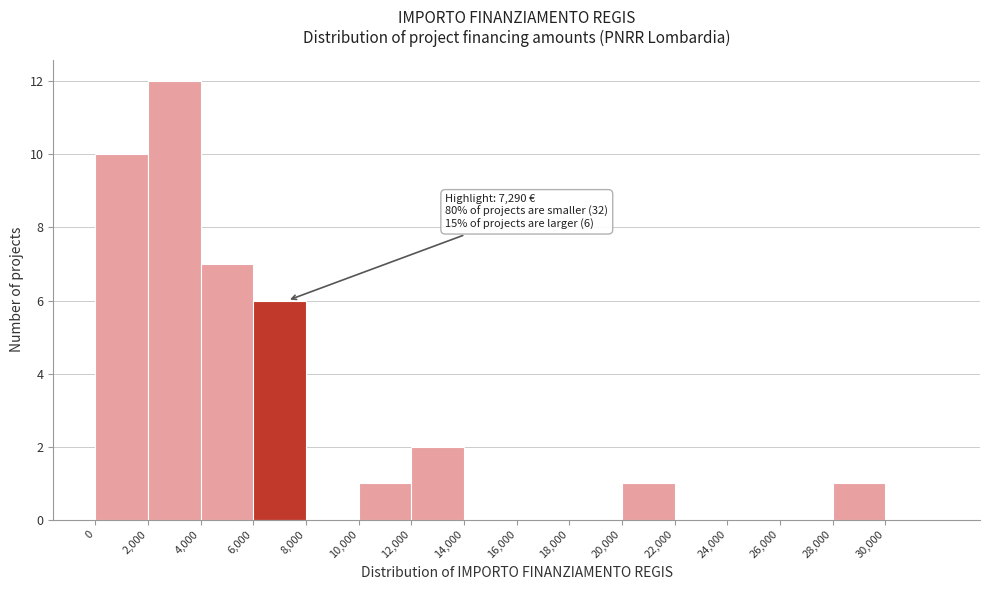

Over which range of the x-axis is the bar tallest?

2000 to 4000